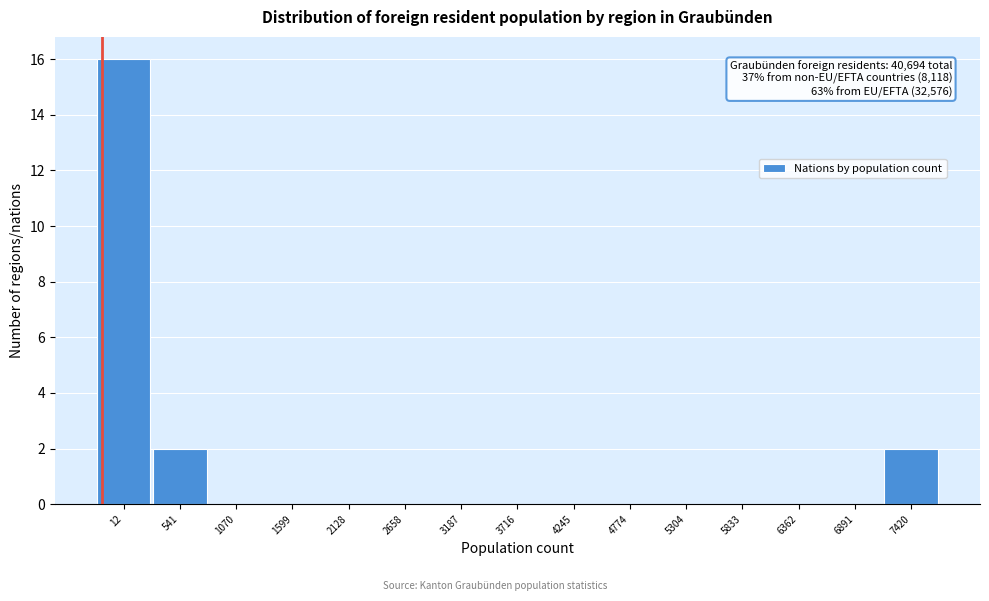

Reading left to right, what are all the values shown in this chart?

12=16	541=2	1070=0	1599=0	2128=0	2658=0	3187=0	3716=0	4245=0	4774=0	5304=0	5833=0	6362=0	6891=0	7420=2